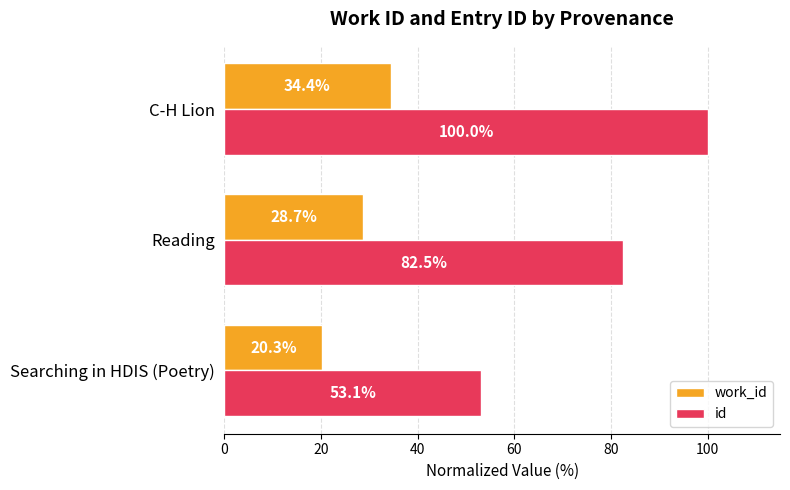

At which category is the sum across all series the highest?

C-H Lion